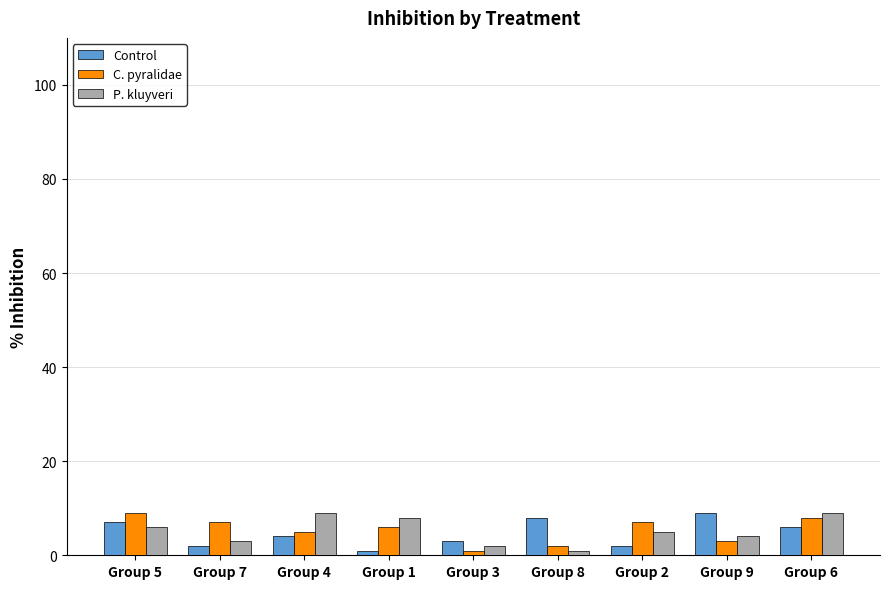

How many Control values are between 2 and 7?

6